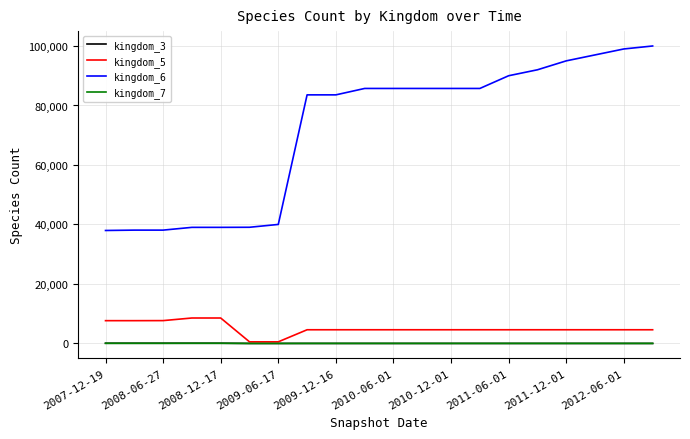

What is the minimum value for kingdom_3?

1